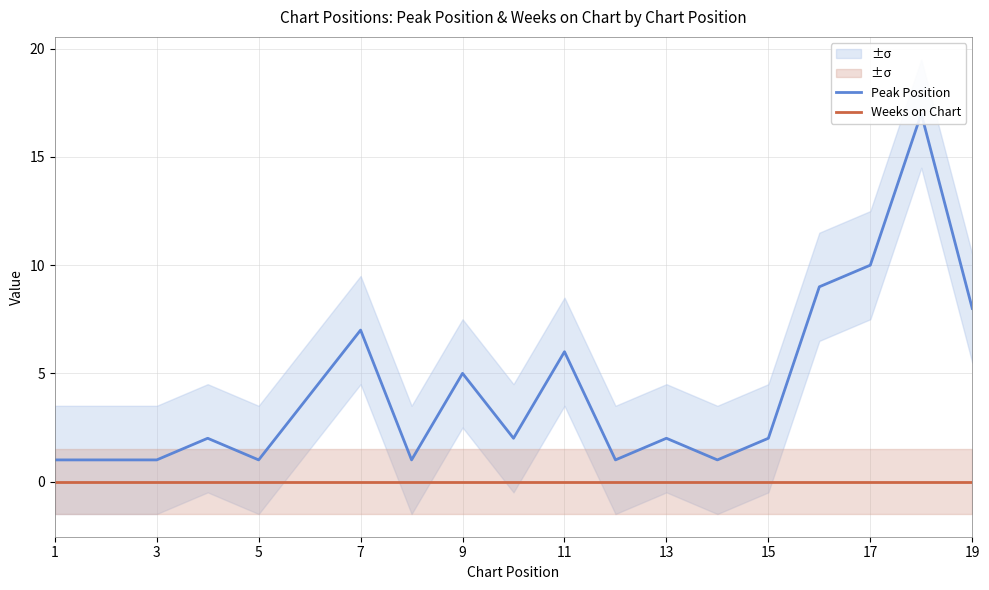

Reading left to right, what are all the values shown in this chart?

Peak Position: 1	1	1	2	1	4	7	1	5	2	6	1	2	1	2	9	10	17	8
Weeks on Chart: 0	0	0	0	0	0	0	0	0	0	0	0	0	0	0	0	0	0	0